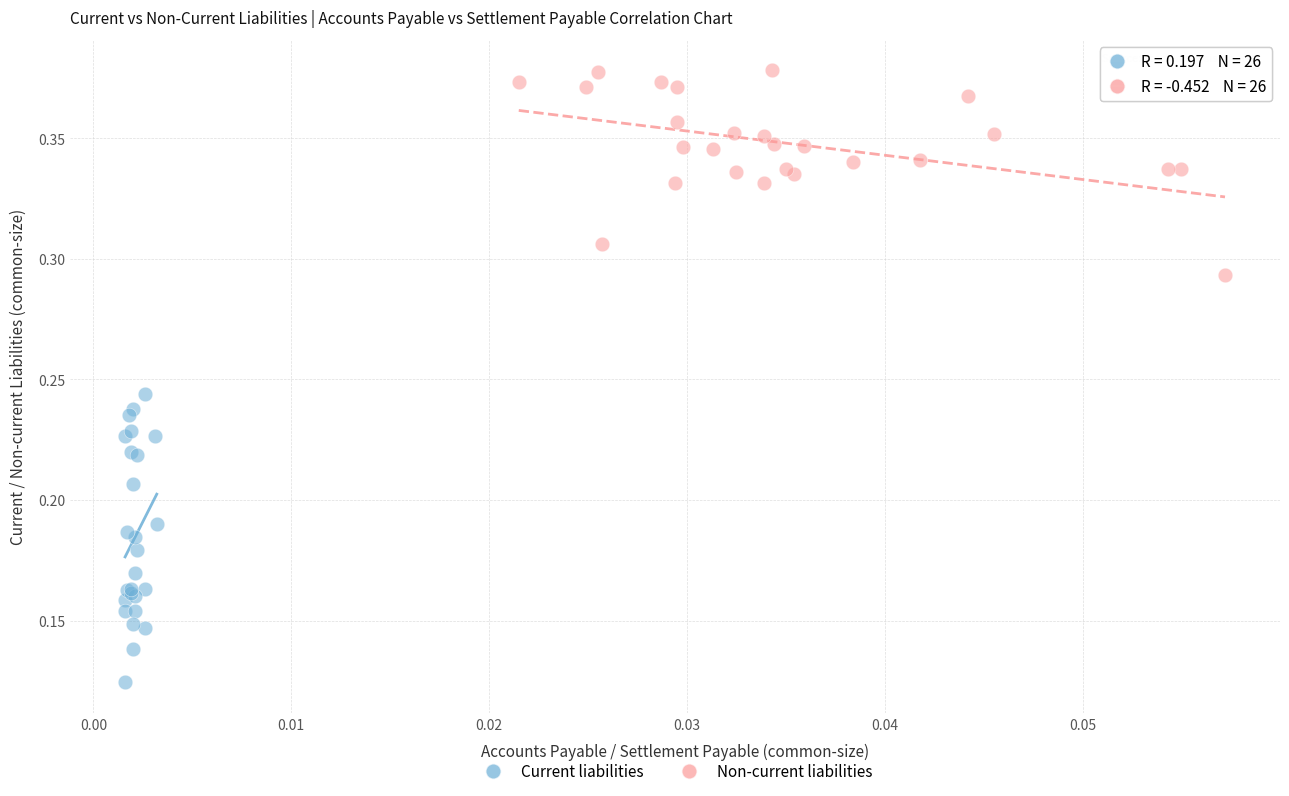

Which series reaches the maximum Y coordinate?

Non-current liabilities